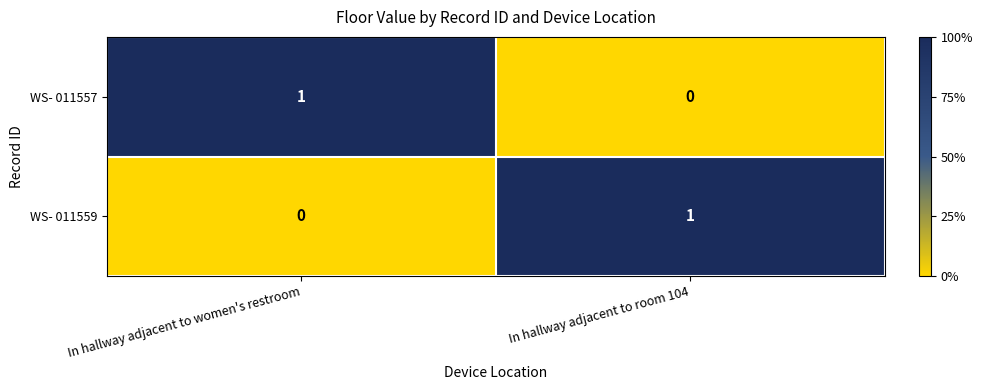

At how many categories does at least one series exceed 0?

2